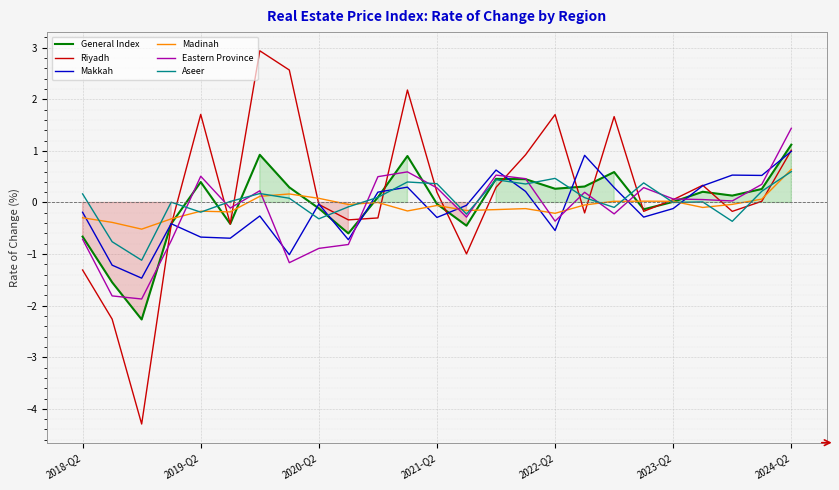

At which category is the sum across all series the highest?

2024-Q2